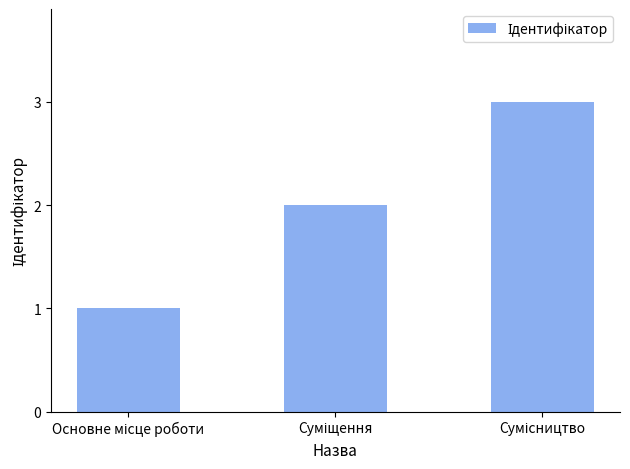

What is the maximum value shown in the chart?

3